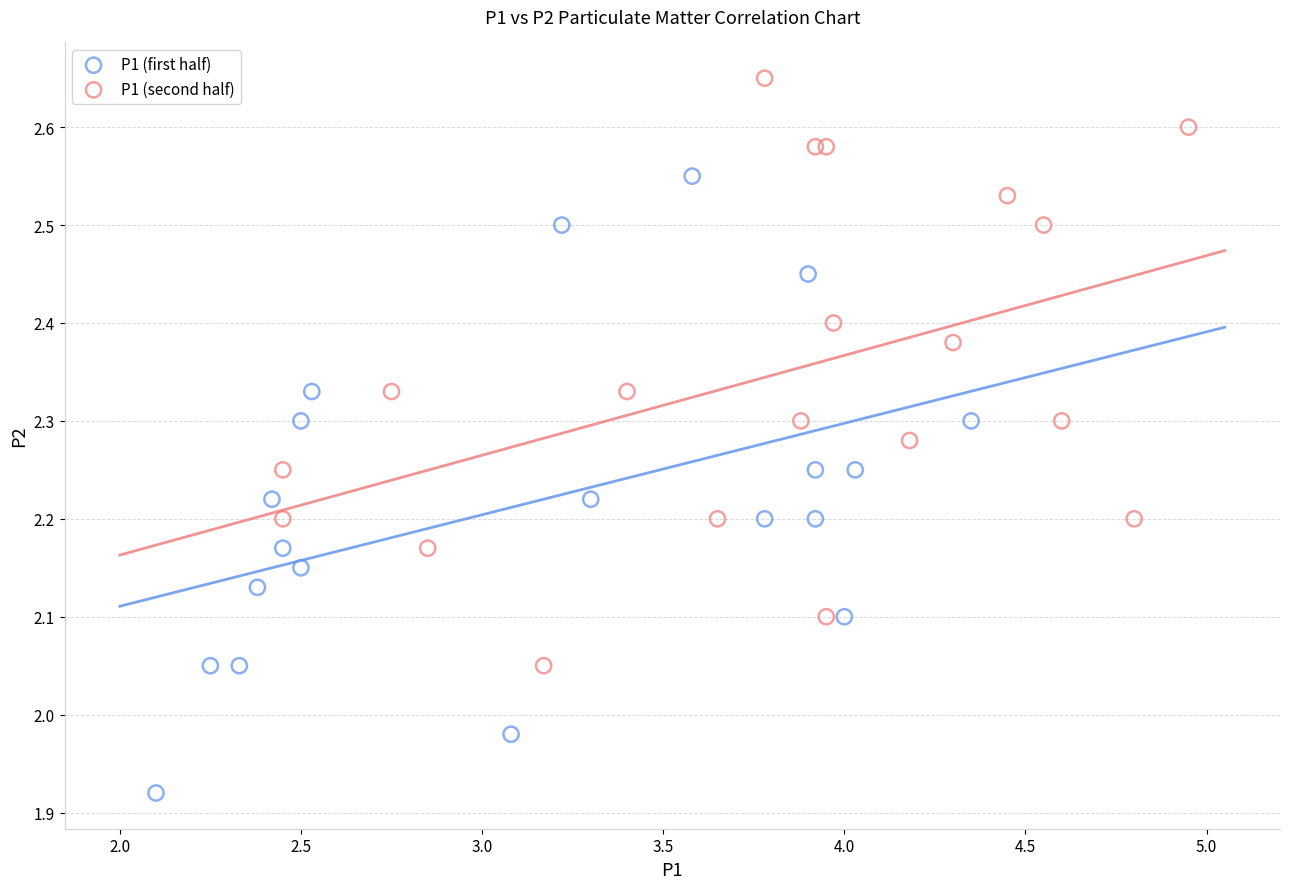

Which series reaches the maximum Y coordinate?

P1 (second half)